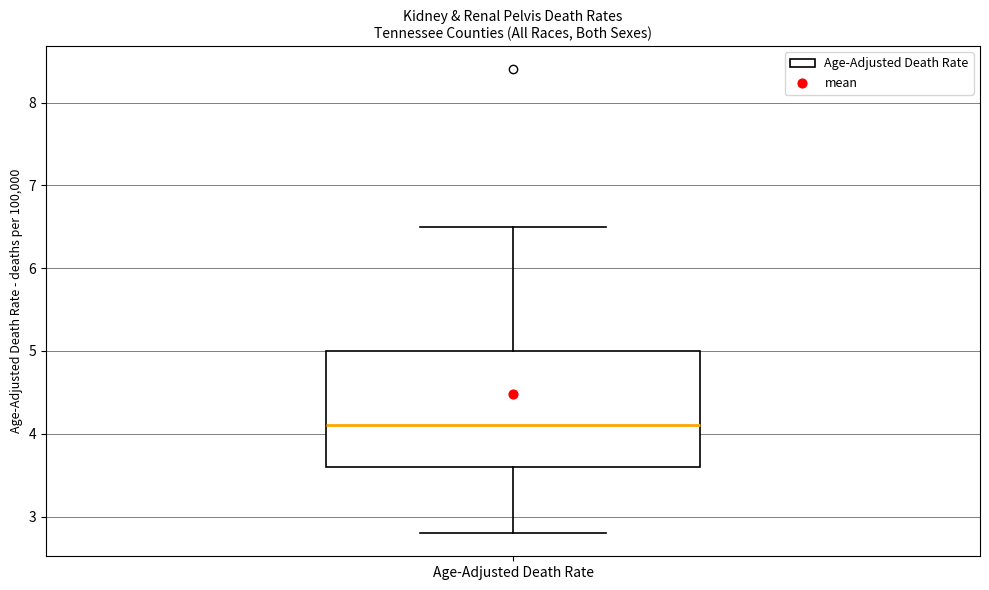

Transcribe this box plot: give where the median line is, the range the box spans, and where the two whiskers end, as read against the y-axis. The values are not printed on the chart, so give them approximately, as read against the axis.

median 4.1, box 3.6 to 5.0, whiskers 2.8 to 6.5